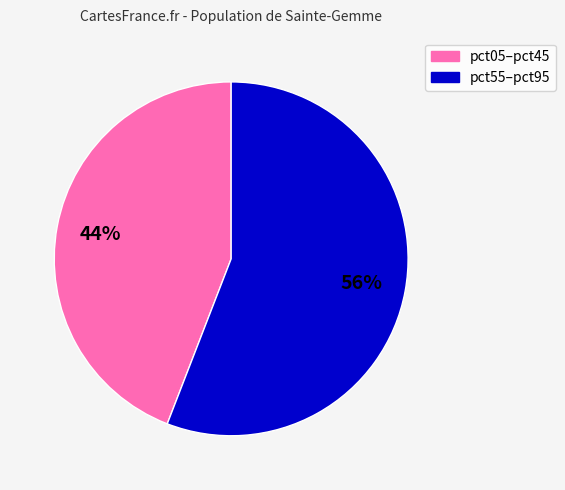

How many slices are in this pie chart?

2